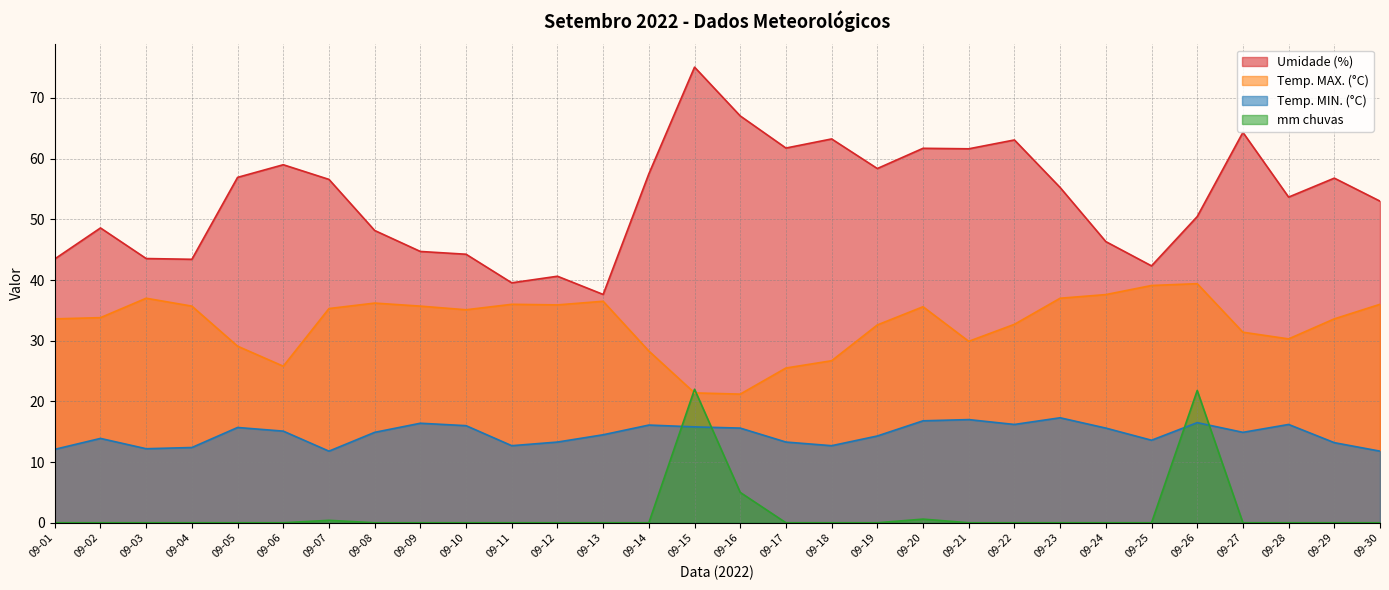

Rank the series by their maximum value, from lowest to highest.

Temp. MIN. (°C), mm chuvas, Temp. MAX. (°C), Umidade (%)